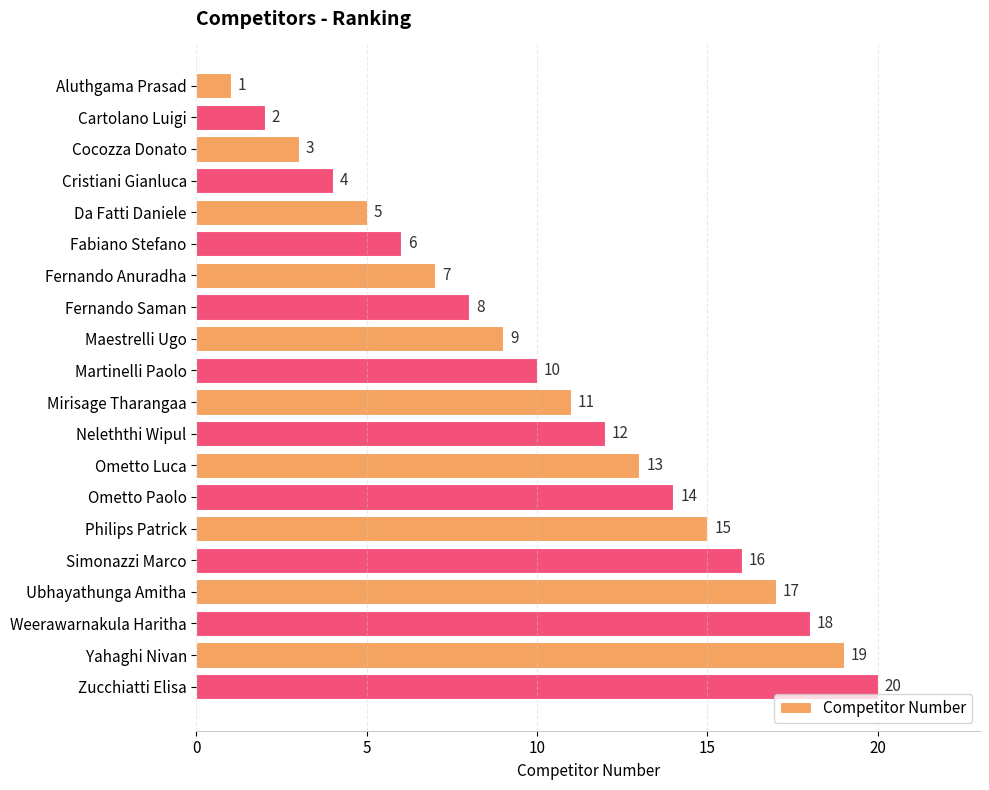

How many bars are there in total?

20